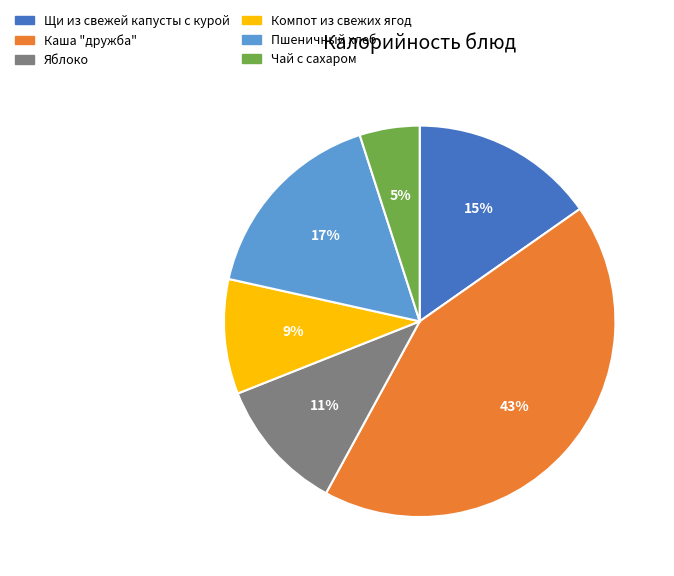

Combined, do Компот из свежих ягод and Каша "дружба" account for over 50%?

Yes